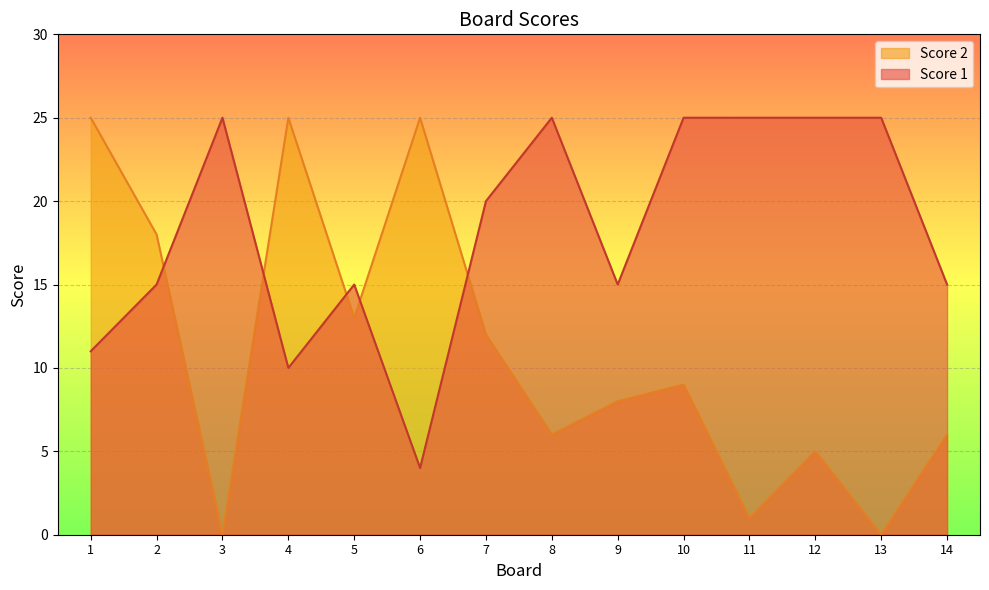

What is the difference between the Score 1 values at 1 and 13?

14